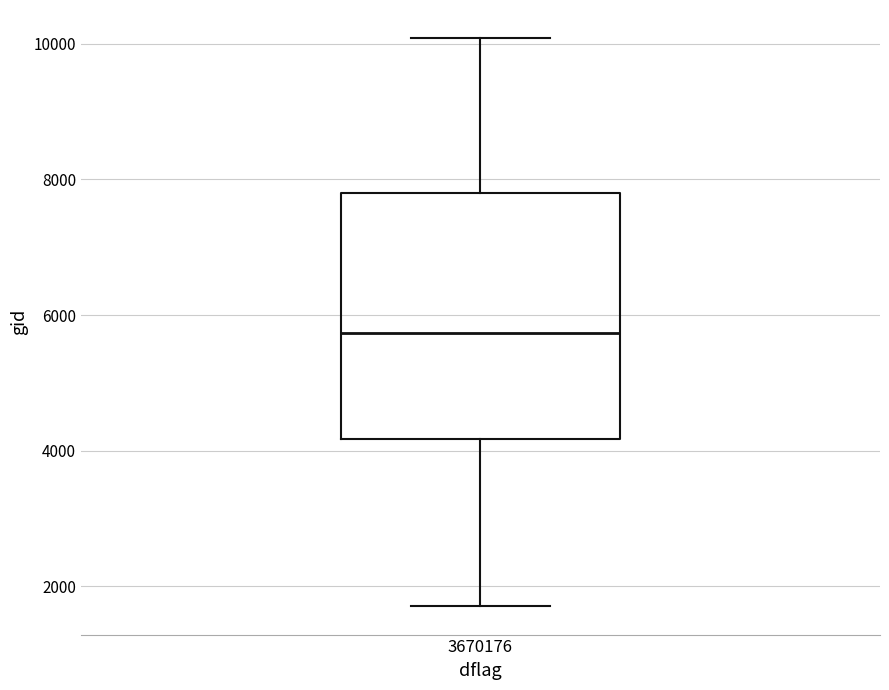

Where does the upper whisker of the box at x = 3670176 end on the y-axis? The values are not printed on the chart, so give them approximately, as read against the axis.

10000